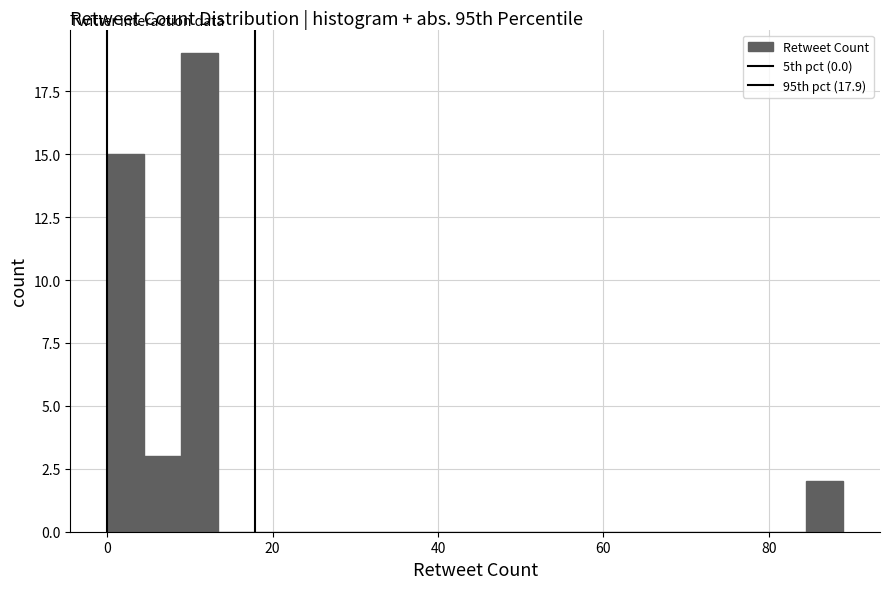

Around what value on the x-axis is the tallest bar? Give the approximate position of its centre, as read against the axis.

12